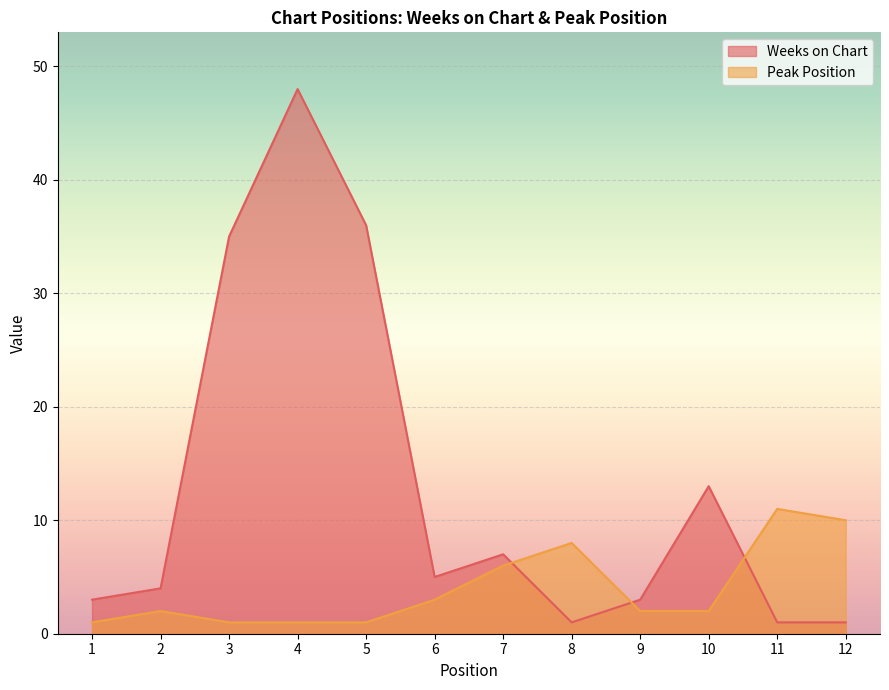

Which series ends up on top after the final intersection of Peak Position and Weeks on Chart?

Peak Position